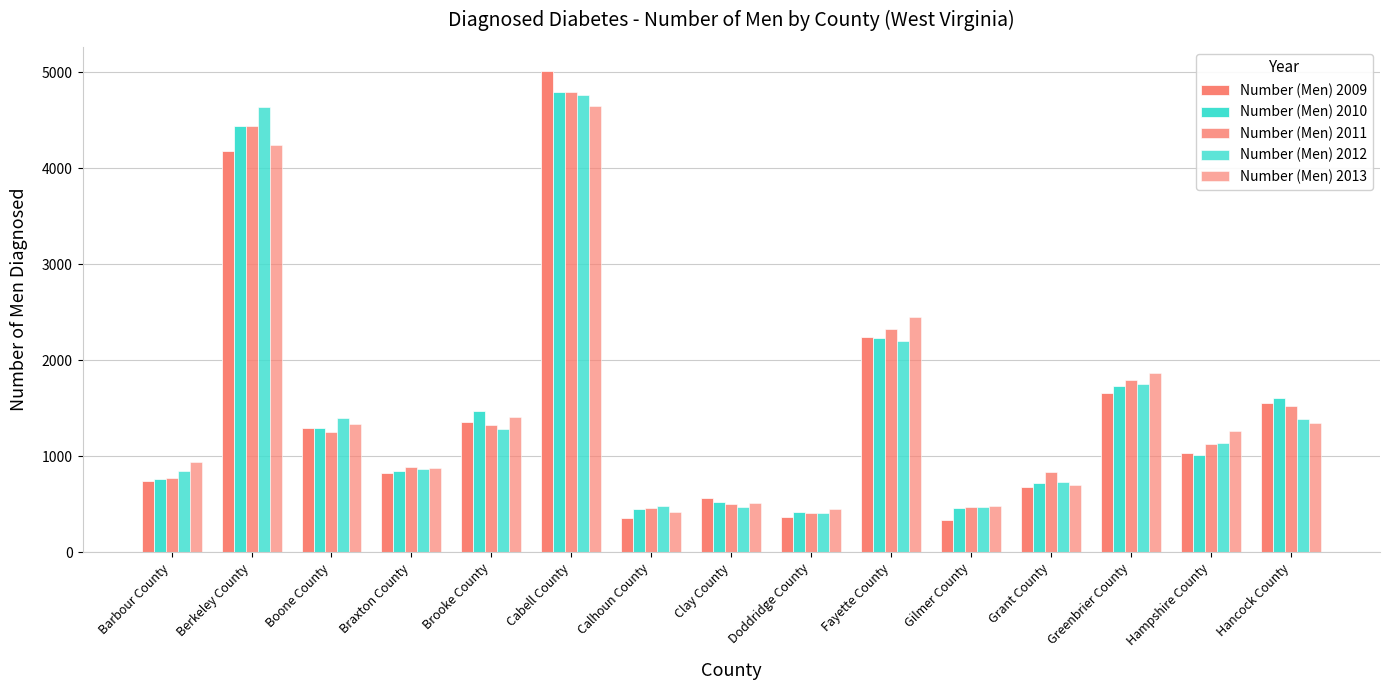

Where is Number (Men) 2009 nearest to the value 2673?

Fayette County